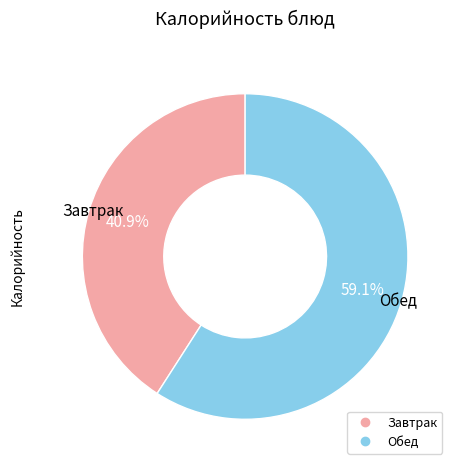

Does any single category account for the majority?

Yes